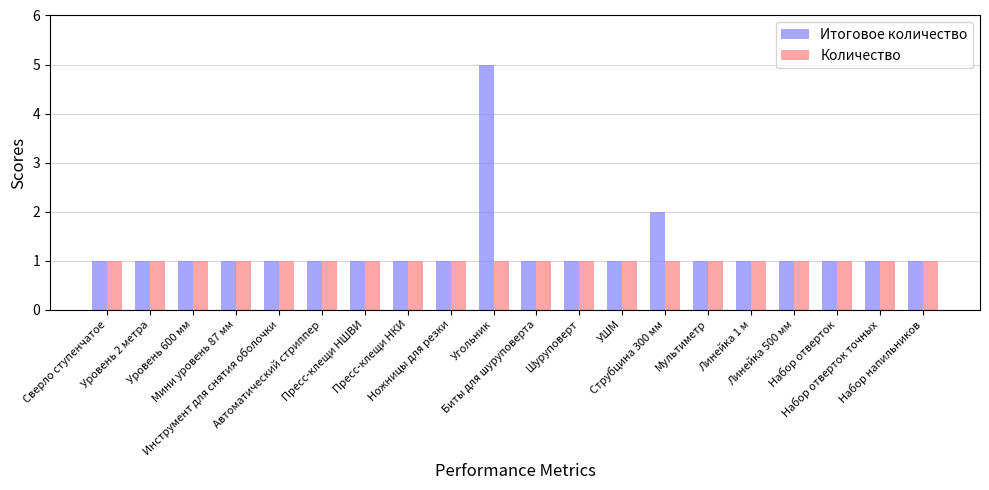

Reading right to left, extract all data points from this chart.

Итоговое количество: Набор напильников=1	Набор отверток точных=1	Набор отверток=1	Линейка 500 мм=1	Линейка 1 м=1	Мультиметр=1	Струбцина 300 мм=2	УШМ=1	Шуруповерт=1	Биты для шуруповерта=1	Угольник=5	Ножницы для резки=1	Пресс-клещи НКИ=1	Пресс-клещи НШВИ=1	Автоматический стриппер=1	Инструмент для снятия оболочки=1	Мини уровень 87 мм=1	Уровень 600 мм=1	Уровень 2 метра=1	Сверло ступенчатое=1
Количество: Набор напильников=1	Набор отверток точных=1	Набор отверток=1	Линейка 500 мм=1	Линейка 1 м=1	Мультиметр=1	Струбцина 300 мм=1	УШМ=1	Шуруповерт=1	Биты для шуруповерта=1	Угольник=1	Ножницы для резки=1	Пресс-клещи НКИ=1	Пресс-клещи НШВИ=1	Автоматический стриппер=1	Инструмент для снятия оболочки=1	Мини уровень 87 мм=1	Уровень 600 мм=1	Уровень 2 метра=1	Сверло ступенчатое=1